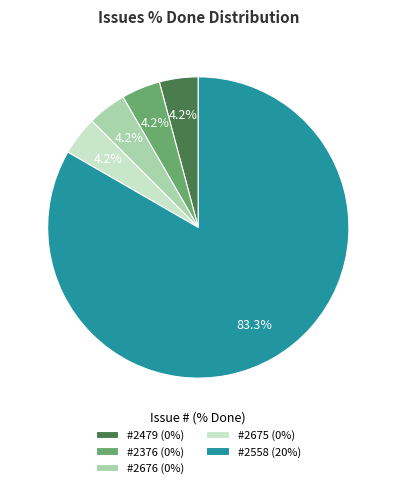

Is #2676 (0%) the majority of the pie?

No